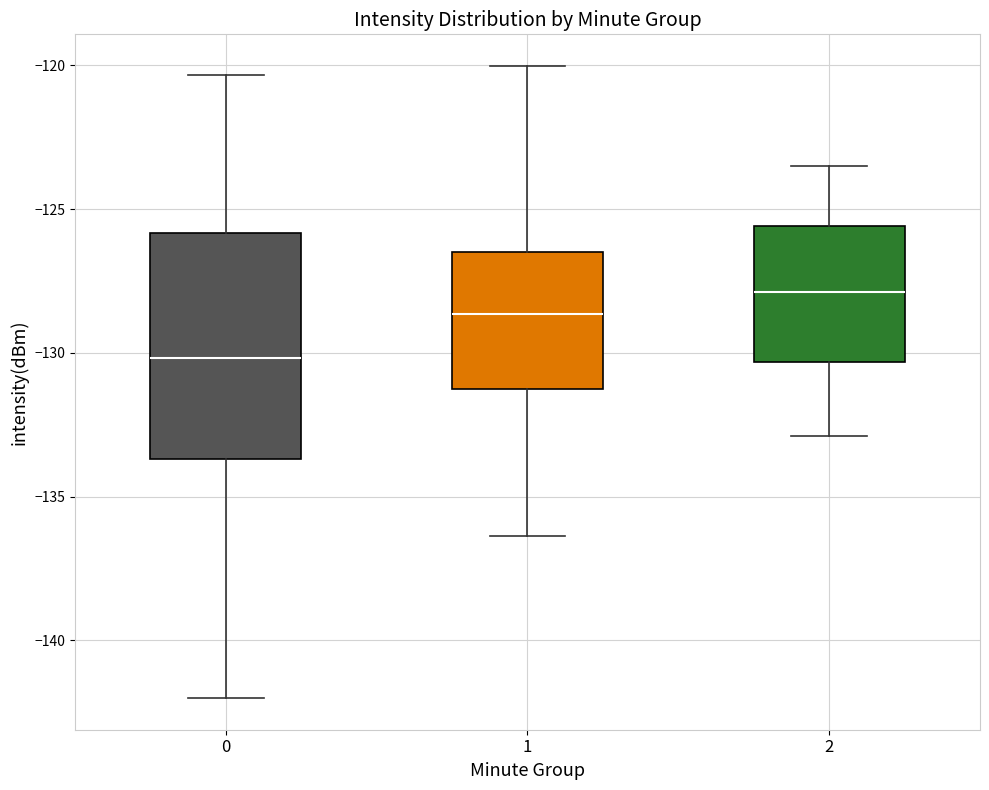

Where is the upper edge of the box at x = 0 on the y-axis? The values are not printed on the chart, so give them approximately, as read against the axis.

-126.0